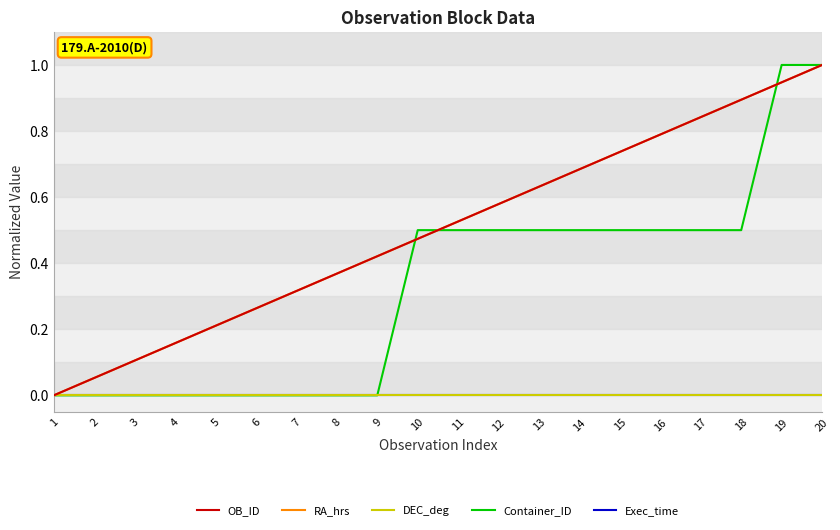

True or false: Exec_time and RA_hrs cross at least once.

False